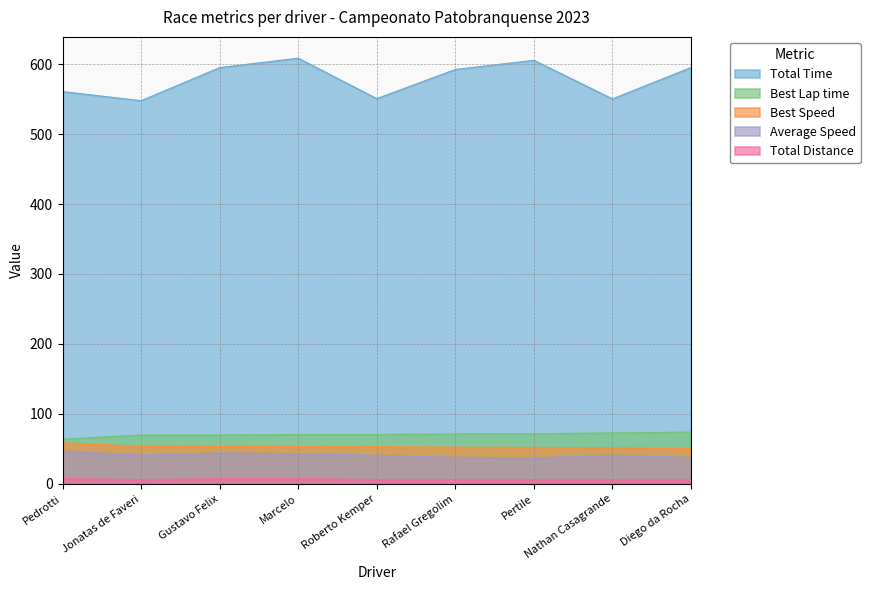

The value of Total Time at Jonatas de Faveri is 547.6. True or false?

True